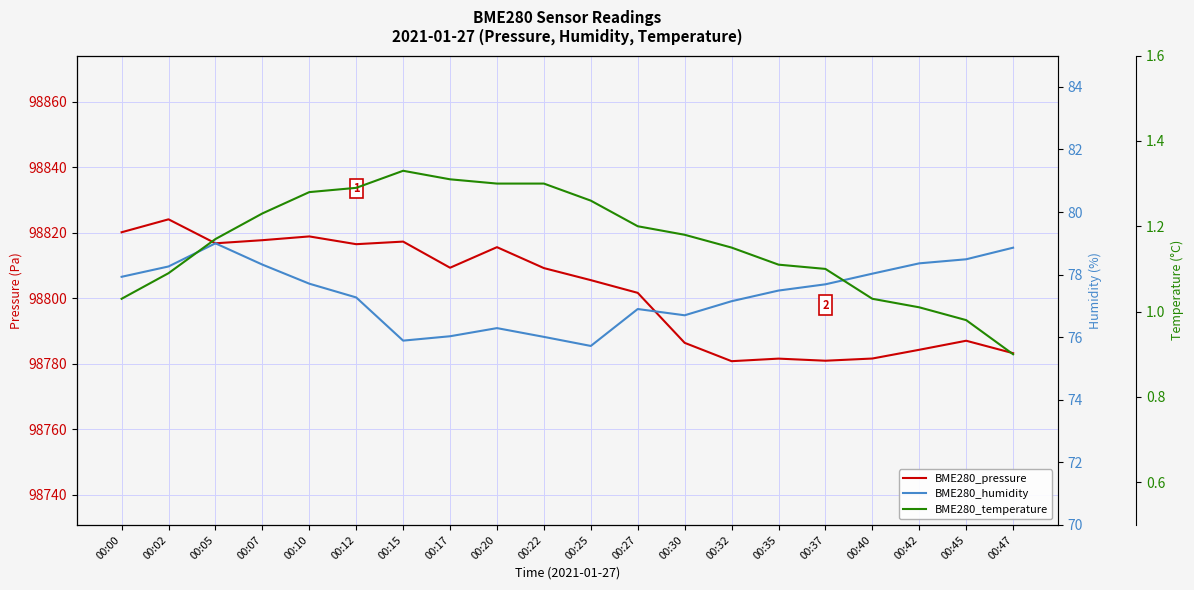

Reading left to right, list all the values displayed in this chart.

BME280_pressure: 98820.2	98824.1	98816.8	98817.8	98818.9	98816.6	98817.3	98809.4	98815.6	98809.2	98805.6	98801.7	98786.4	98780.8	98781.6	98781.0	98781.6	98784.3	98787.1	98783.3
BME280_humidity: 77.9	78.3	79.0	78.3	77.7	77.3	75.9	76.0	76.3	76.0	75.7	76.9	76.7	77.2	77.5	77.7	78.0	78.4	78.5	78.9
BME280_temperature: 1.0	1.1	1.2	1.2	1.3	1.3	1.3	1.3	1.3	1.3	1.3	1.2	1.2	1.1	1.1	1.1	1.0	1.0	1.0	0.9